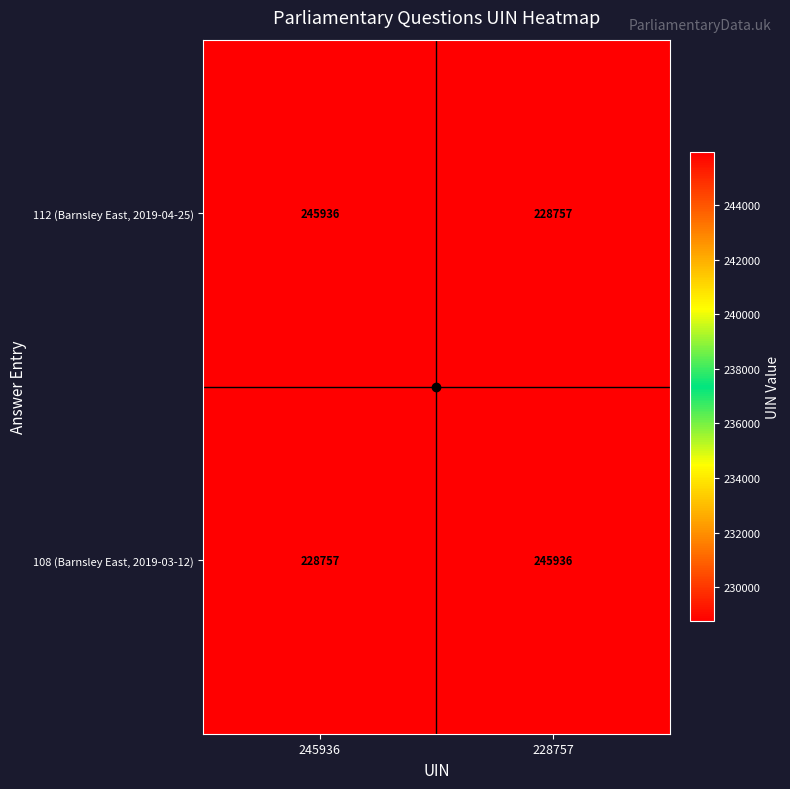

Is it true that 112 (Barnsley East, 2019-04-25) equals 245936 at 245936?

True